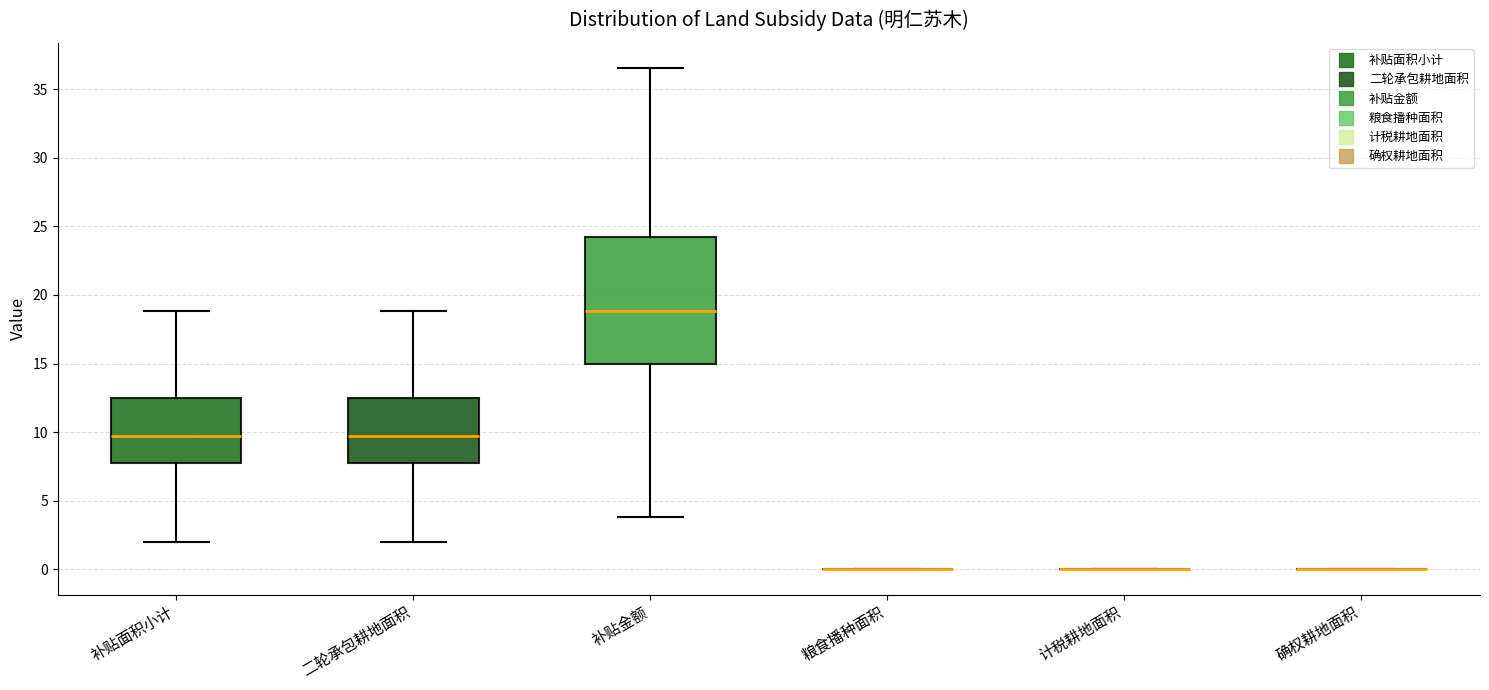

Reading left to right, read every box against the y-axis: the position of its median line, the range the box covers, and the ends of its whiskers. The values are not printed on the chart, so give them approximately, as read against the axis.

补贴面积小计: median 9.5, box 7.5 to 12.5, whiskers 2.0 to 19.0
二轮承包耕地面积: median 9.5, box 7.5 to 12.5, whiskers 2.0 to 19.0
补贴金额: median 19.0, box 15.0 to 24.0, whiskers 4.0 to 36.5
粮食播种面积: box collapsed to a line at 0.0, whiskers 0.0 to 0.0
计税耕地面积: box collapsed to a line at 0.0, whiskers 0.0 to 0.0
确权耕地面积: box collapsed to a line at 0.0, whiskers 0.0 to 0.0